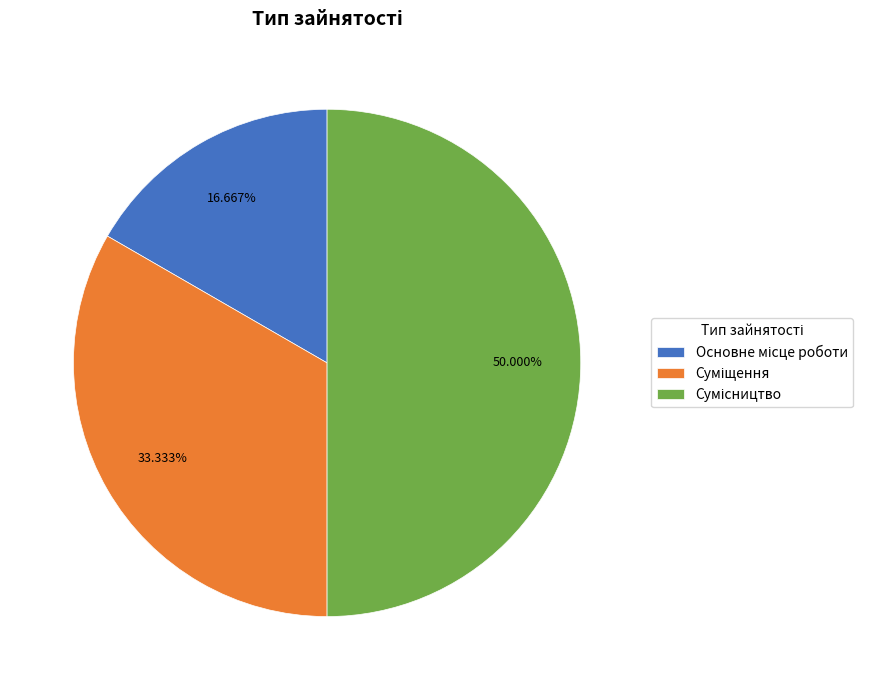

Is it true that Сумісництво is 37% of the pie?

False